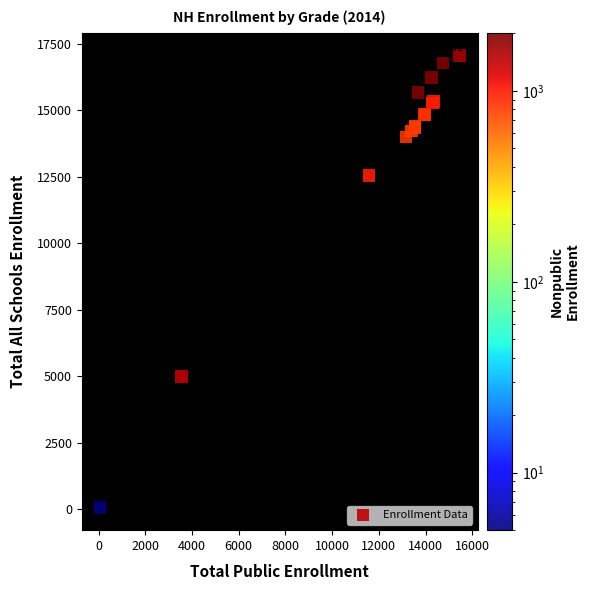

What Y value in the scatter plot is closest to 8561?

4981